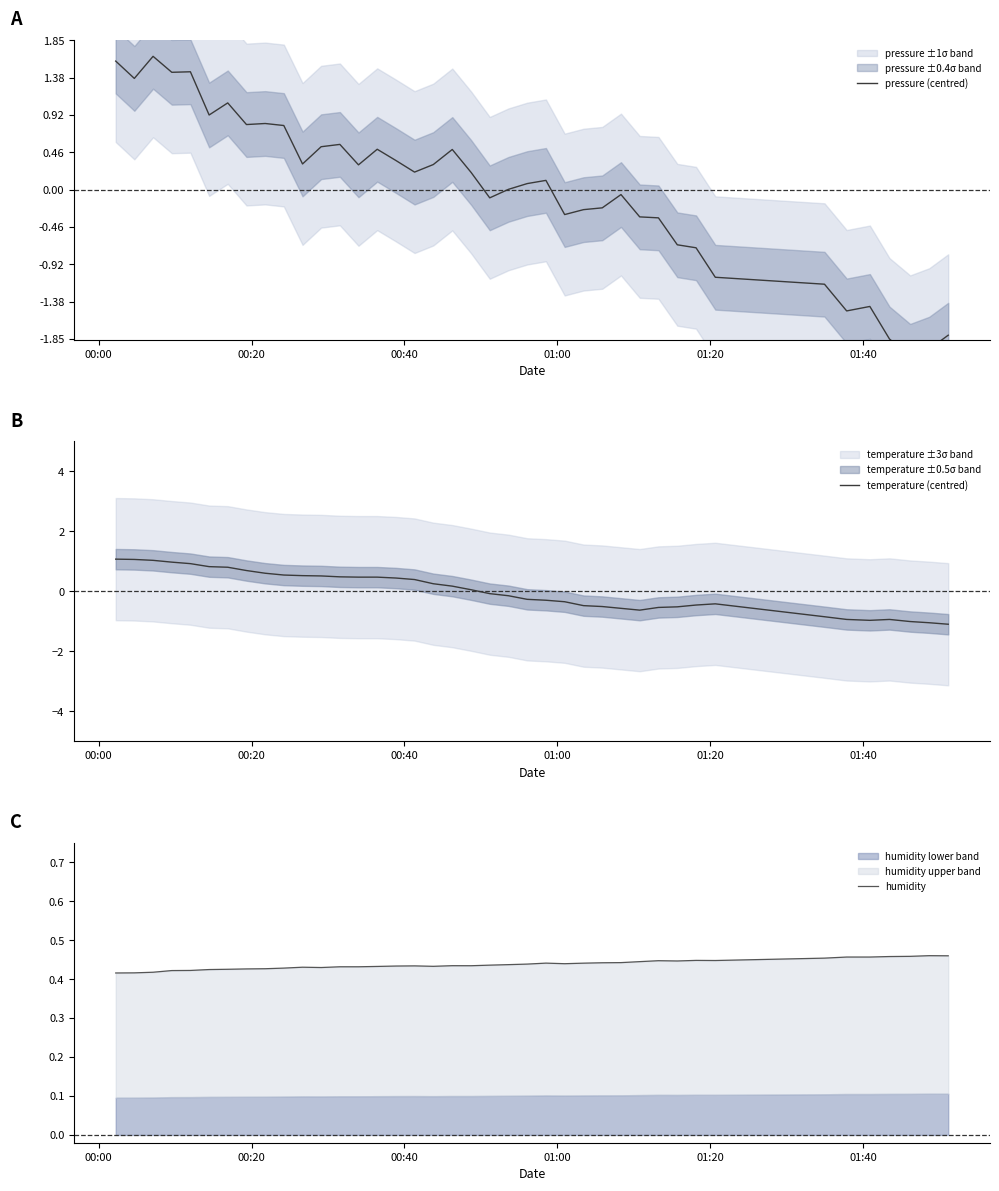

At which label is humidity closest to 0?

00:00